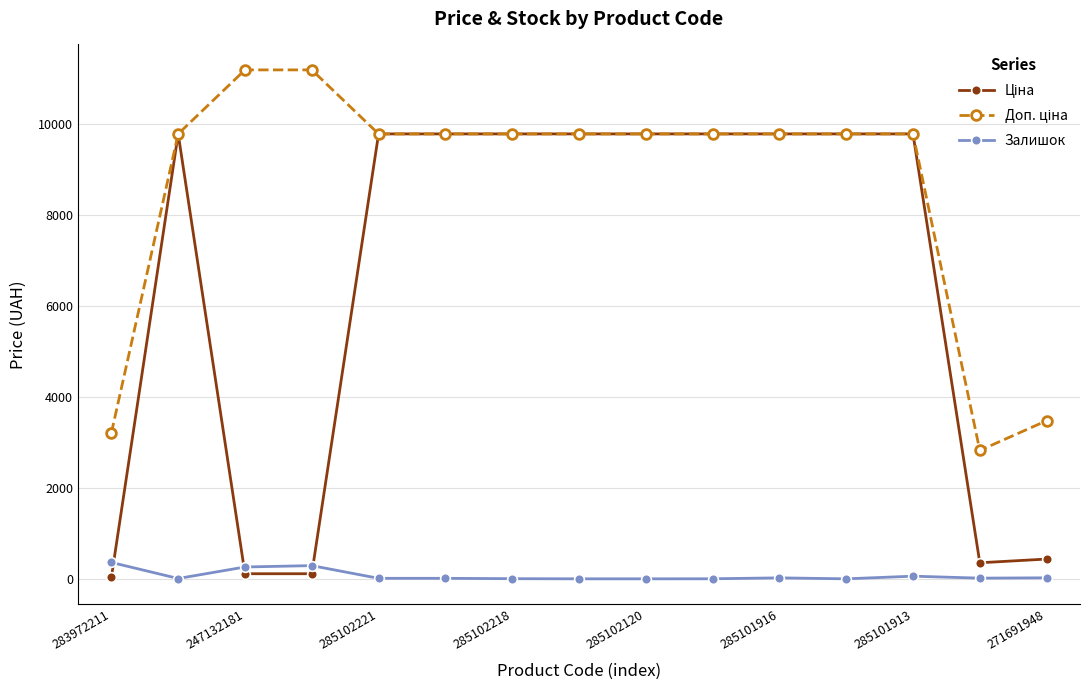

At how many categories does at least one series exceed 9592?

12